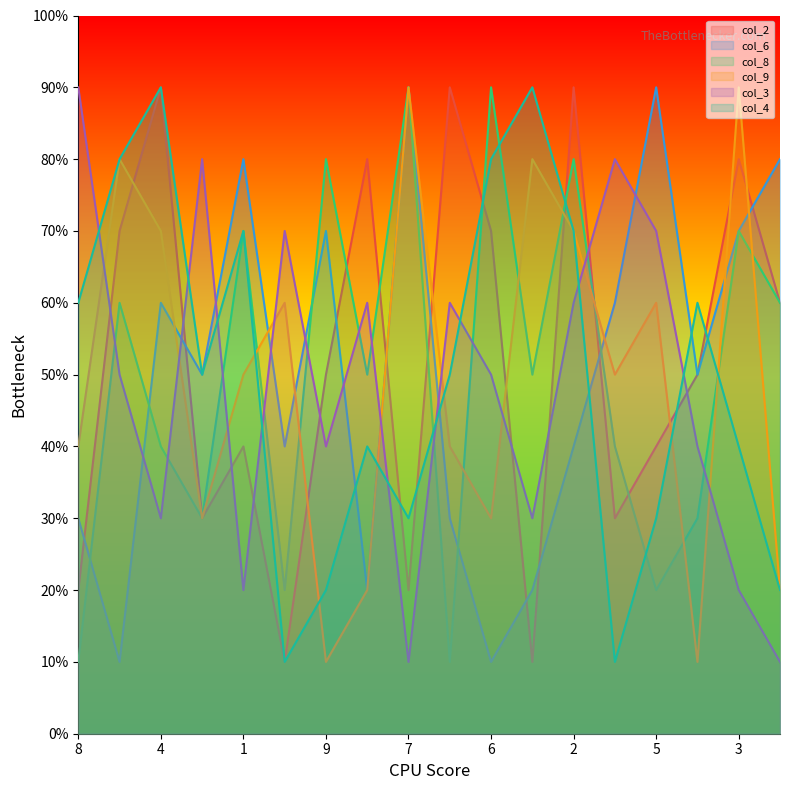

What are all the series names shown in the legend?

col_2, col_6, col_8, col_9, col_3, col_4